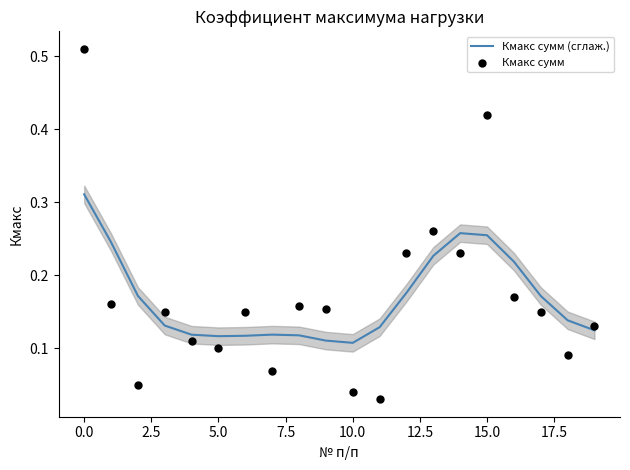

What is the total value across all series at 2.5?

0.2